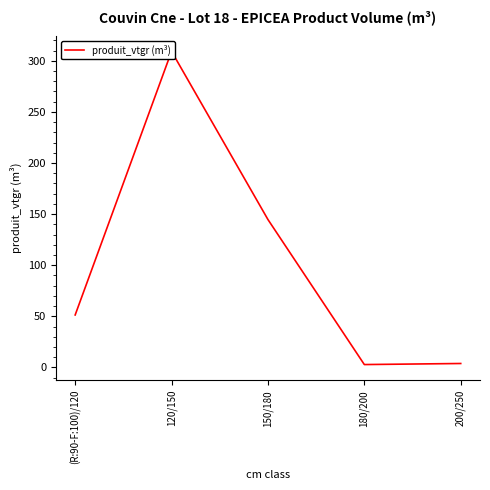

Reading left to right, transcribe all the data shown in this chart.

51.3	309.2	144.7	2.8	3.8